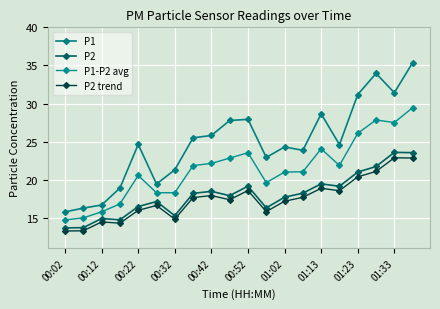

Which series has the widest spread of values?

P1